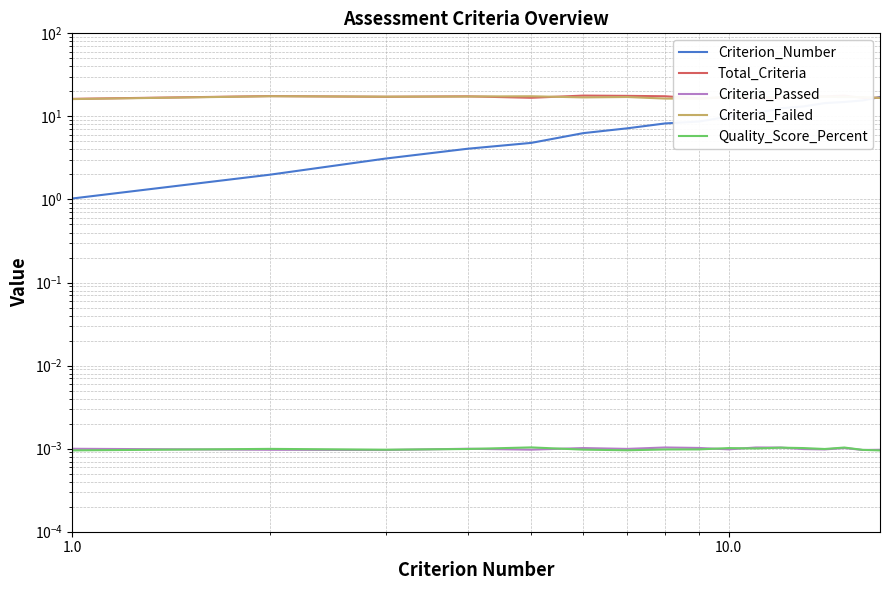

What is the average value of the Total_Criteria series?

17.1